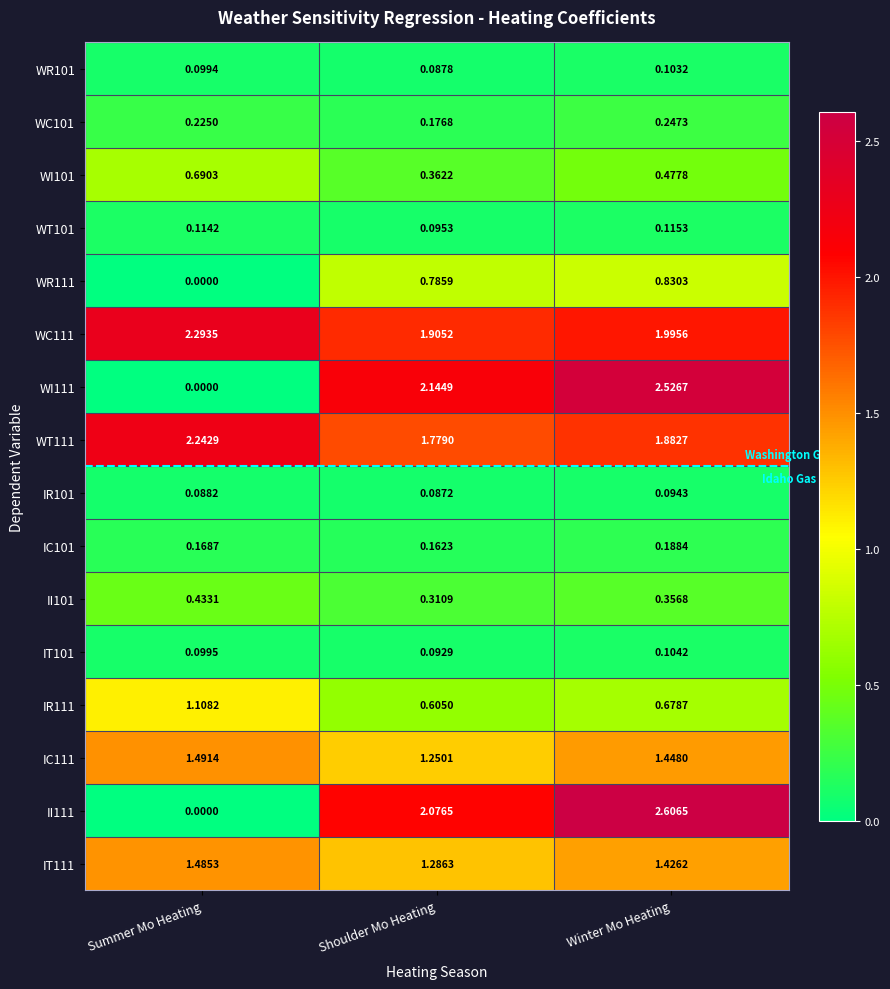

At which category is the sum across all series the highest?

Winter Mo Heating